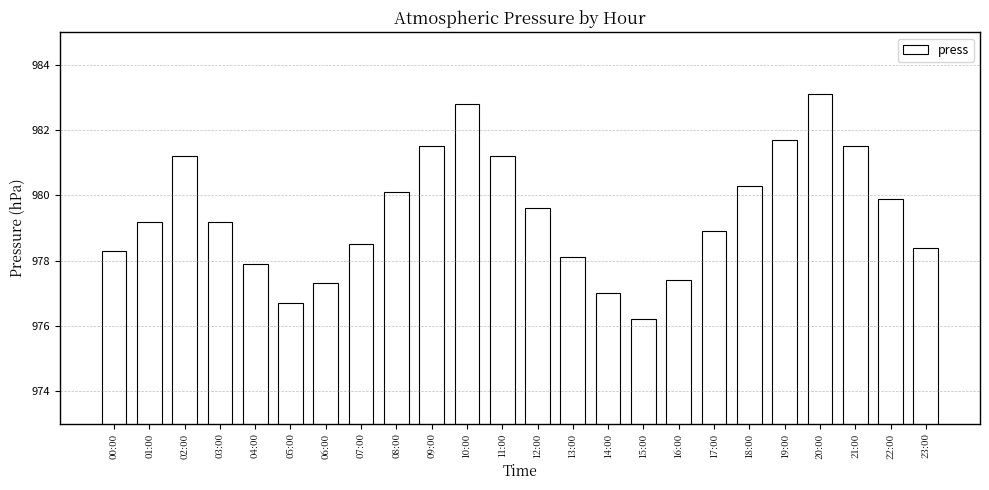

What is the approximate value at 17:00?

978.9